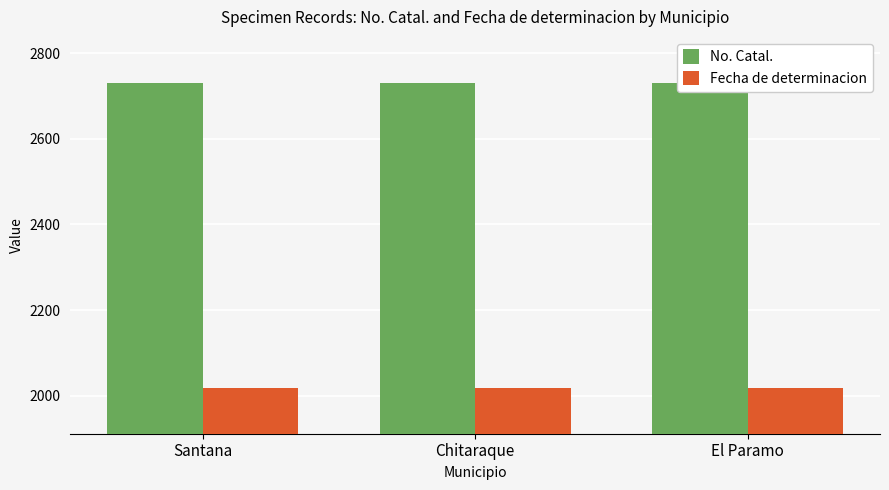

What is the value of the No. Catal. bar at the 2nd from the left?

2731